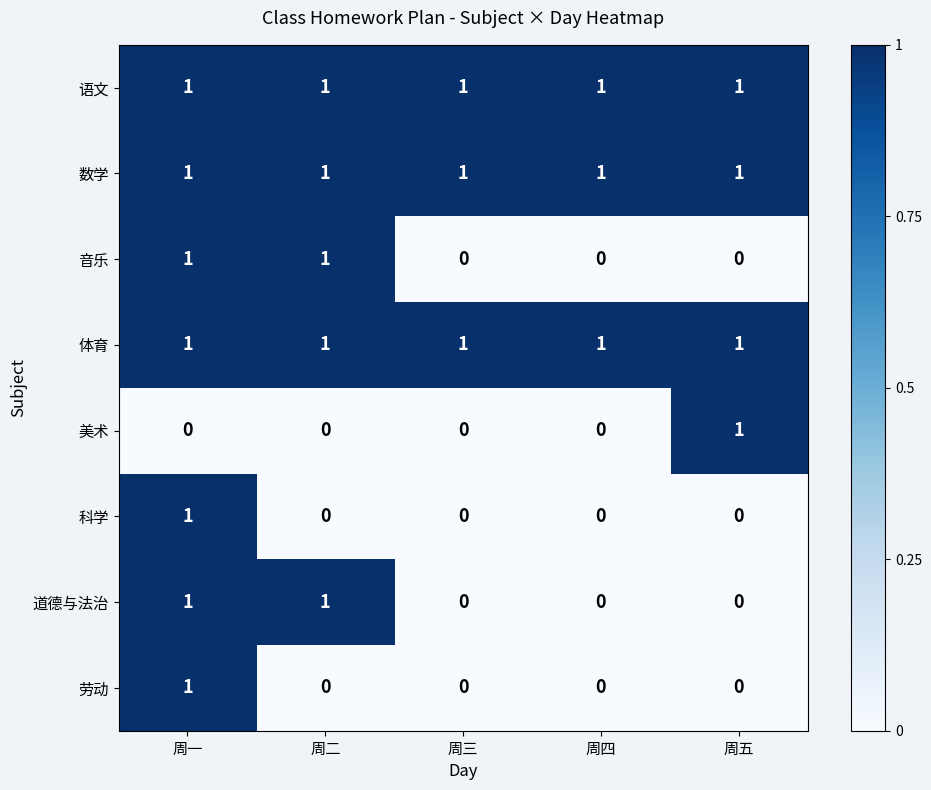

The value of 体育 at 周四 is 0. True or false?

False